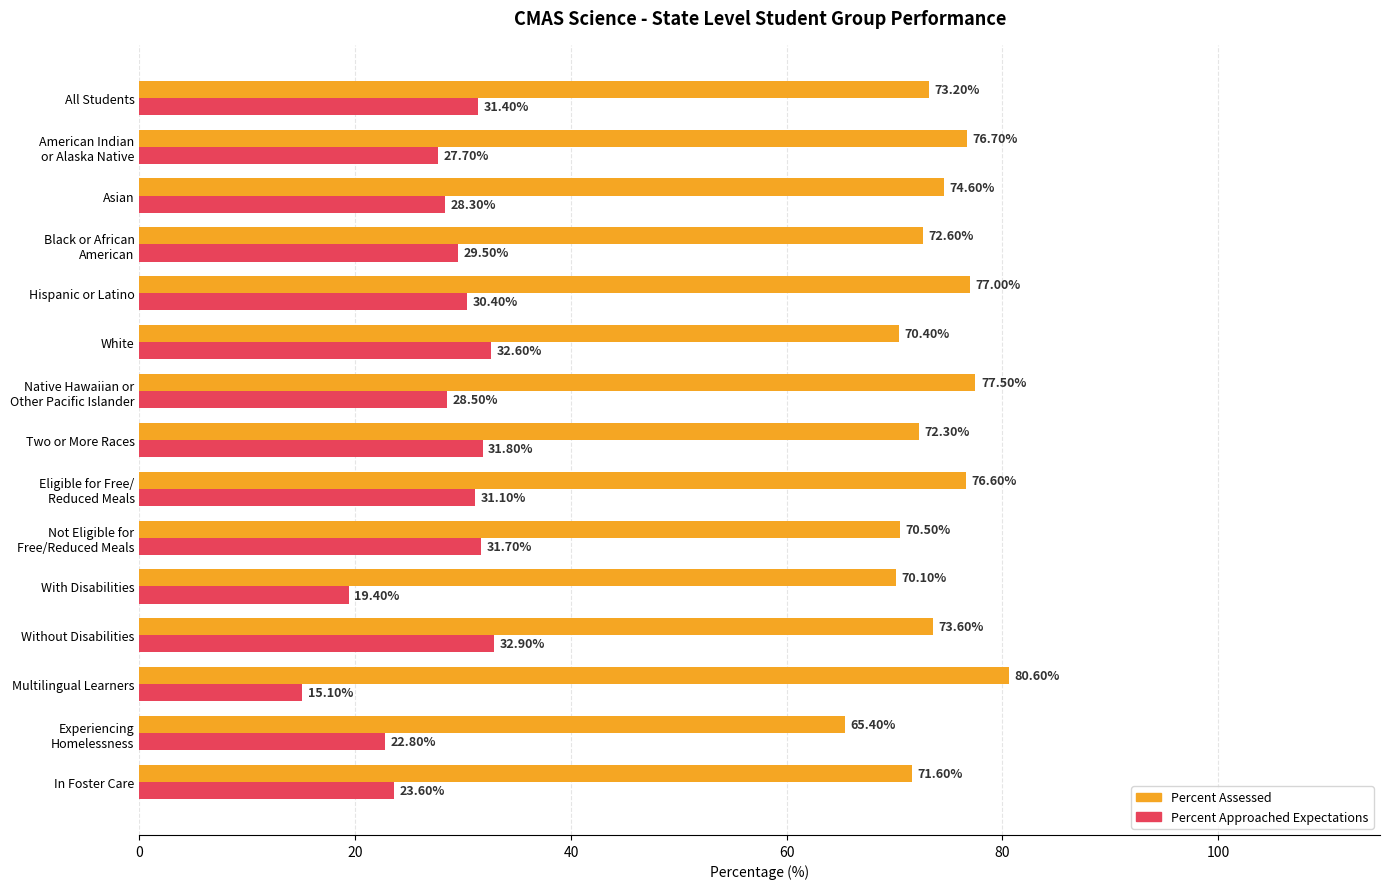

What are all the series names shown in the legend?

Percent Assessed, Percent Approached Expectations